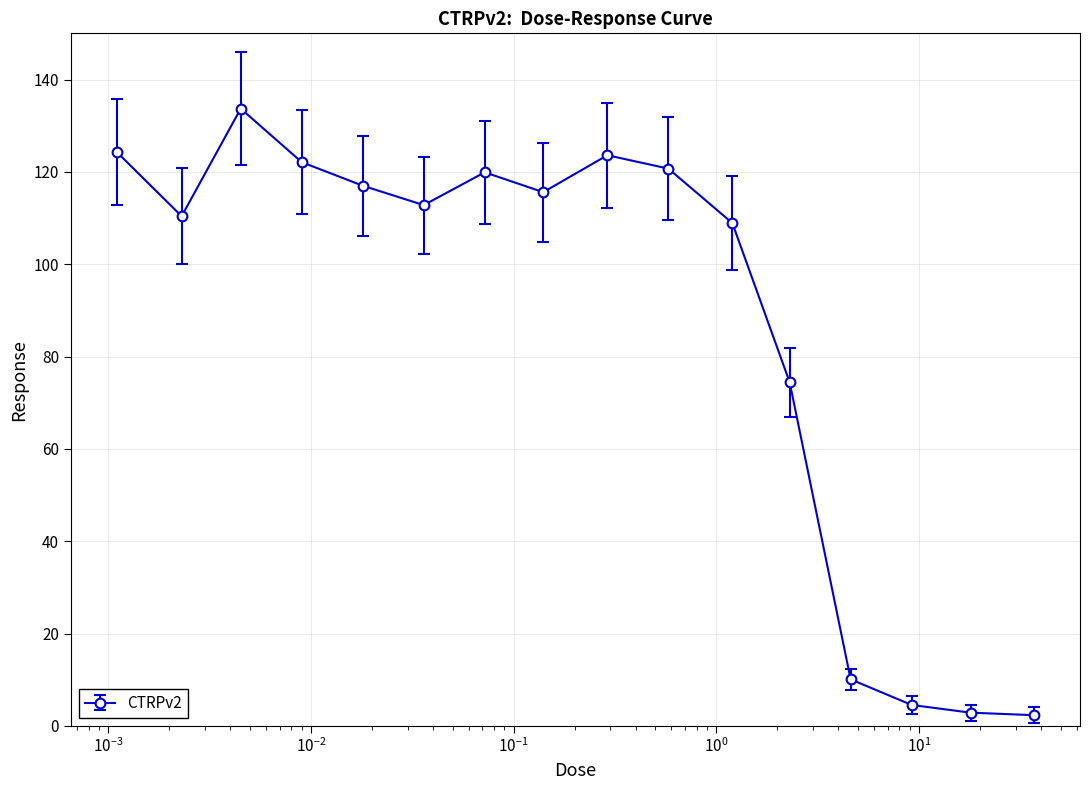

True or false: there are more than 2 points higher than both neighbors.

True